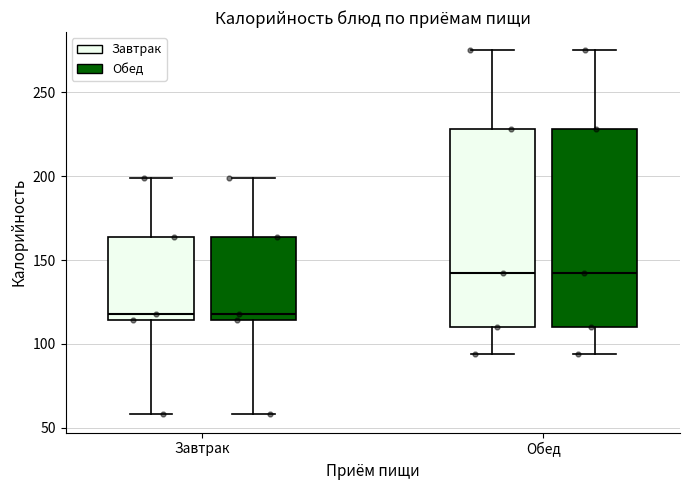

Where does the lower whisker of the box for Обед (Обед) end on the y-axis? The values are not printed on the chart, so give them approximately, as read against the axis.

95